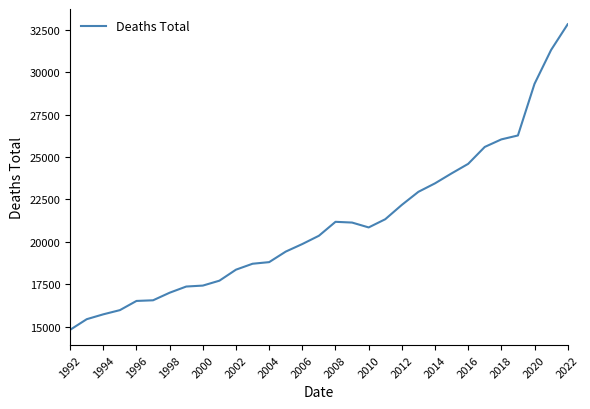

What is the difference between the maximum and minimum values?

18013